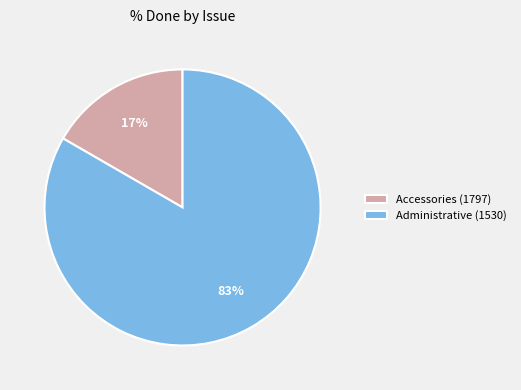

Is Administrative (1530) the majority of the pie?

Yes